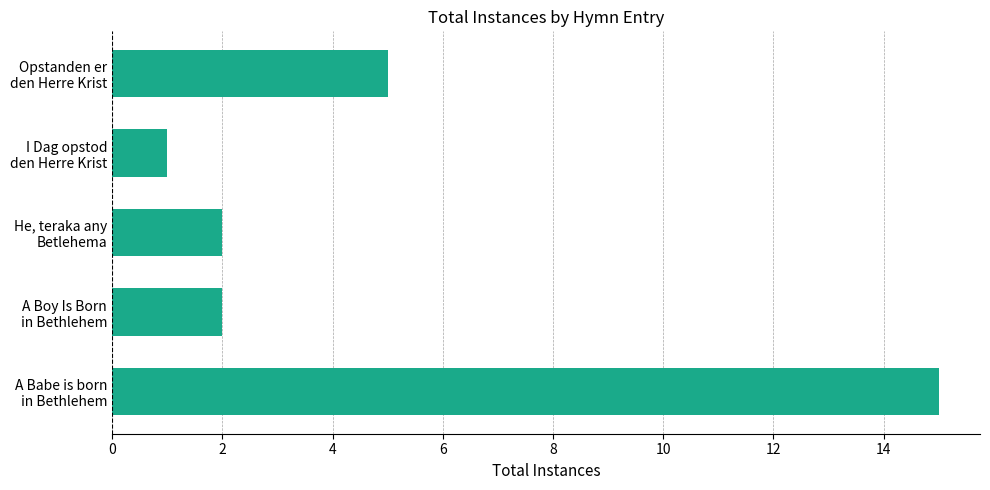

What is the sum of all values?

25